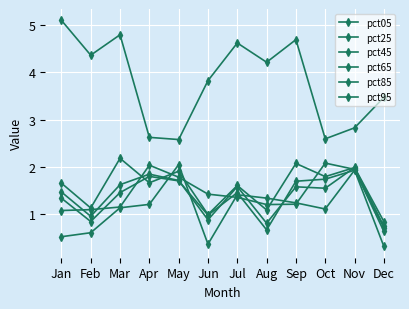

How many interior local peaks does the pct95 series have?

3